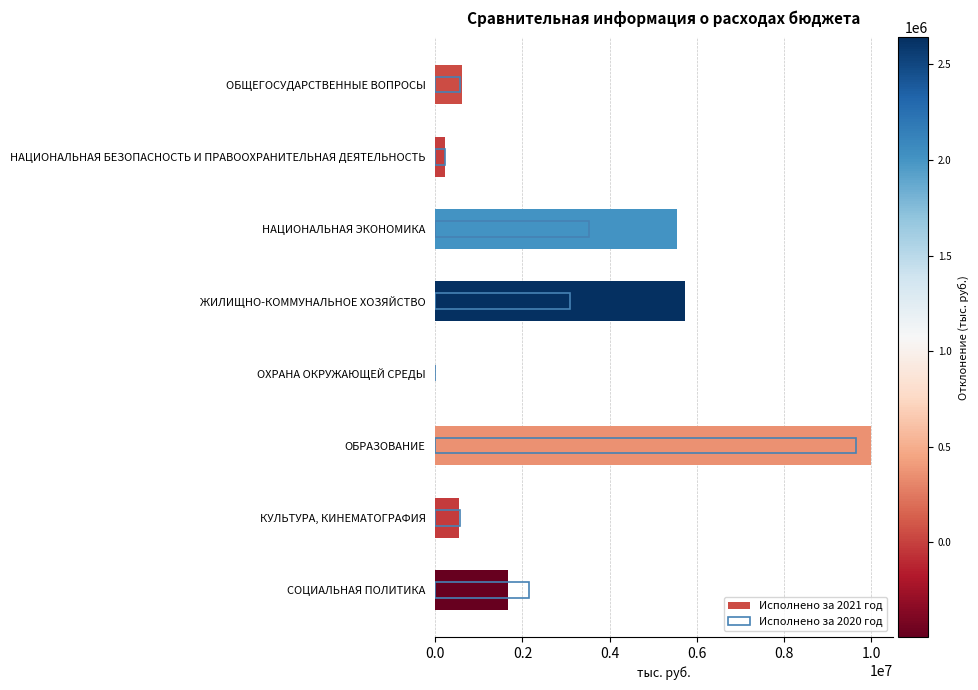

How many bars are there in each group?

2